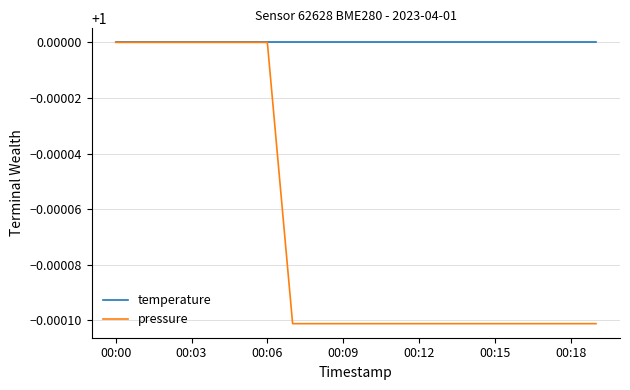

Rank the series by their average value, from lowest to highest.

pressure, temperature